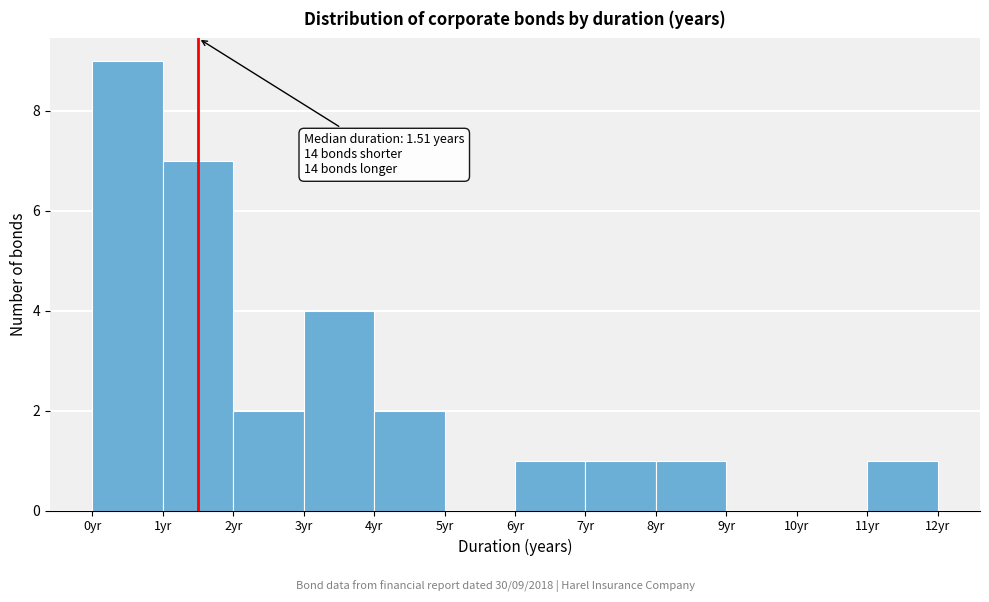

Which range on the x-axis has the tallest bar?

0 to 1